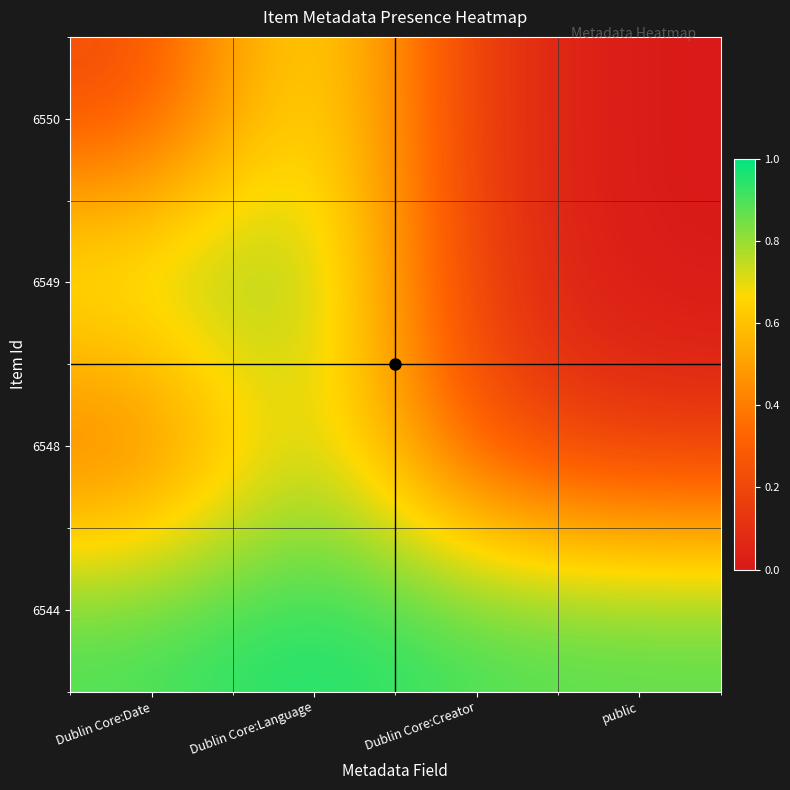

Reading left to right, extract all data points from this chart.

6550: Dublin Core:Date=0.2	Dublin Core:Language=0.8	Dublin Core:Creator=0.1	public=0.0
6549: Dublin Core:Date=0.8	Dublin Core:Language=0.9	Dublin Core:Creator=0.1	public=0.0
6548: Dublin Core:Date=0.3	Dublin Core:Language=0.8	Dublin Core:Creator=0.2	public=0.1
6544: Dublin Core:Date=0.9	Dublin Core:Language=1.0	Dublin Core:Creator=0.9	public=0.9